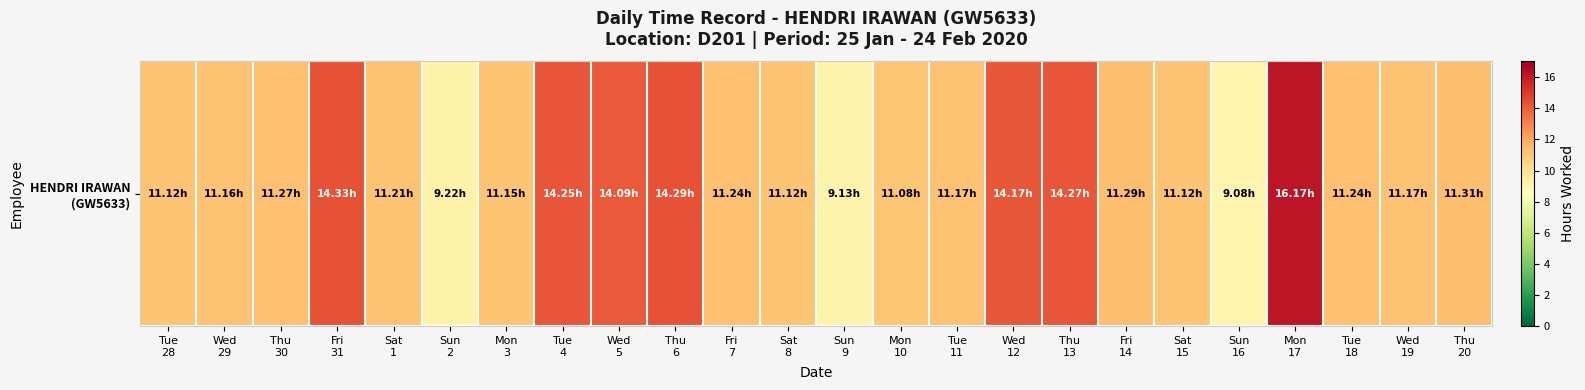

Reading left to right, transcribe all the data shown in this chart.

Tue
28=11.1	Wed
29=11.2	Thu
30=11.3	Fri
31=14.3	Sat
1=11.2	Sun
2=9.2	Mon
3=11.2	Tue
4=14.2	Wed
5=14.1	Thu
6=14.3	Fri
7=11.2	Sat
8=11.1	Sun
9=9.1	Mon
10=11.1	Tue
11=11.2	Wed
12=14.2	Thu
13=14.3	Fri
14=11.3	Sat
15=11.1	Sun
16=9.1	Mon
17=16.2	Tue
18=11.2	Wed
19=11.2	Thu
20=11.3